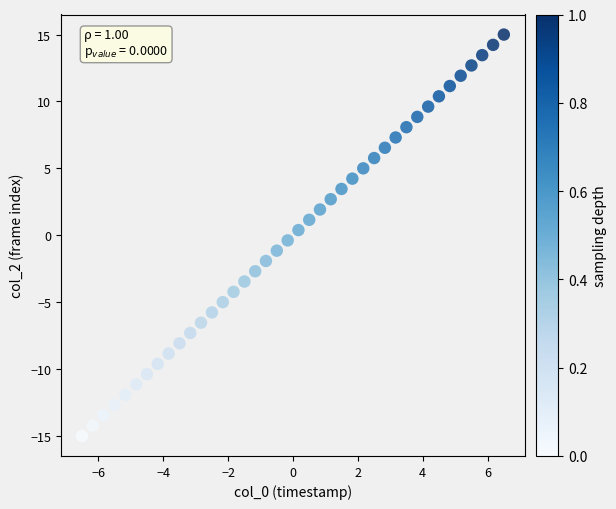

What is the range of X values (max minus min)?

13.0